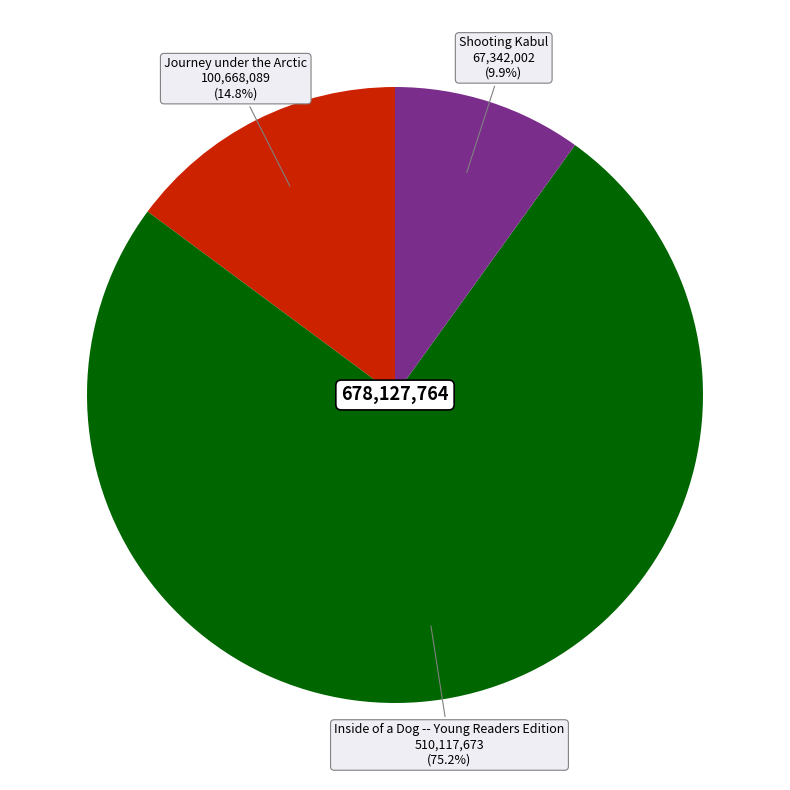

Does any single category account for the majority?

Yes